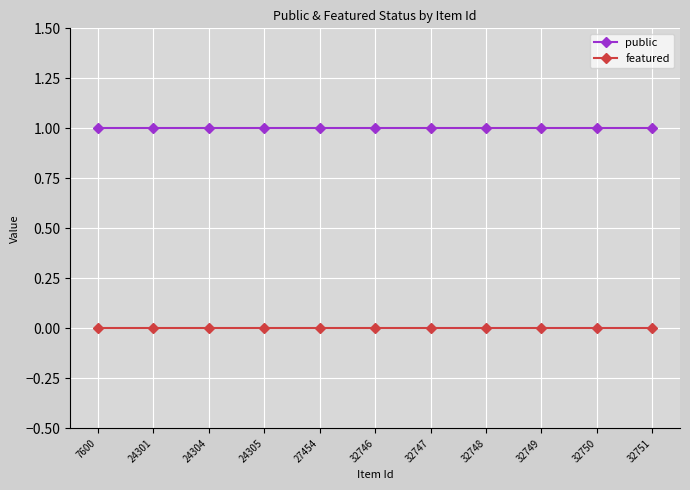

What is the sum of all public values?

11